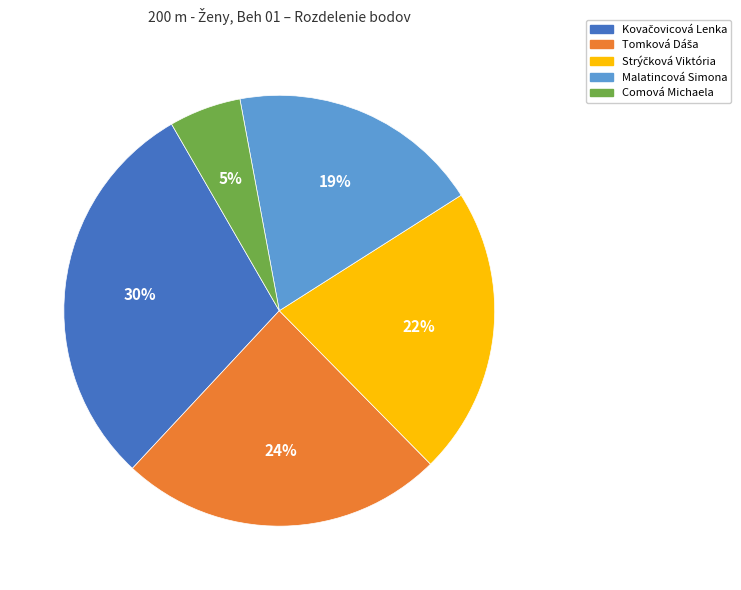

Which category has the smallest portion of the pie?

Comová Michaela